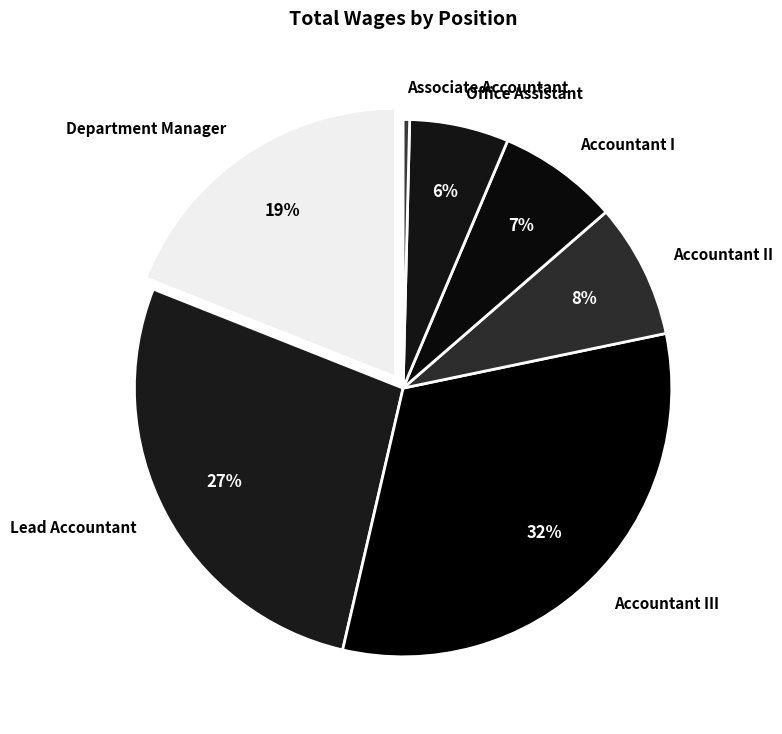

Which slice is the smallest?

Associate Accountant